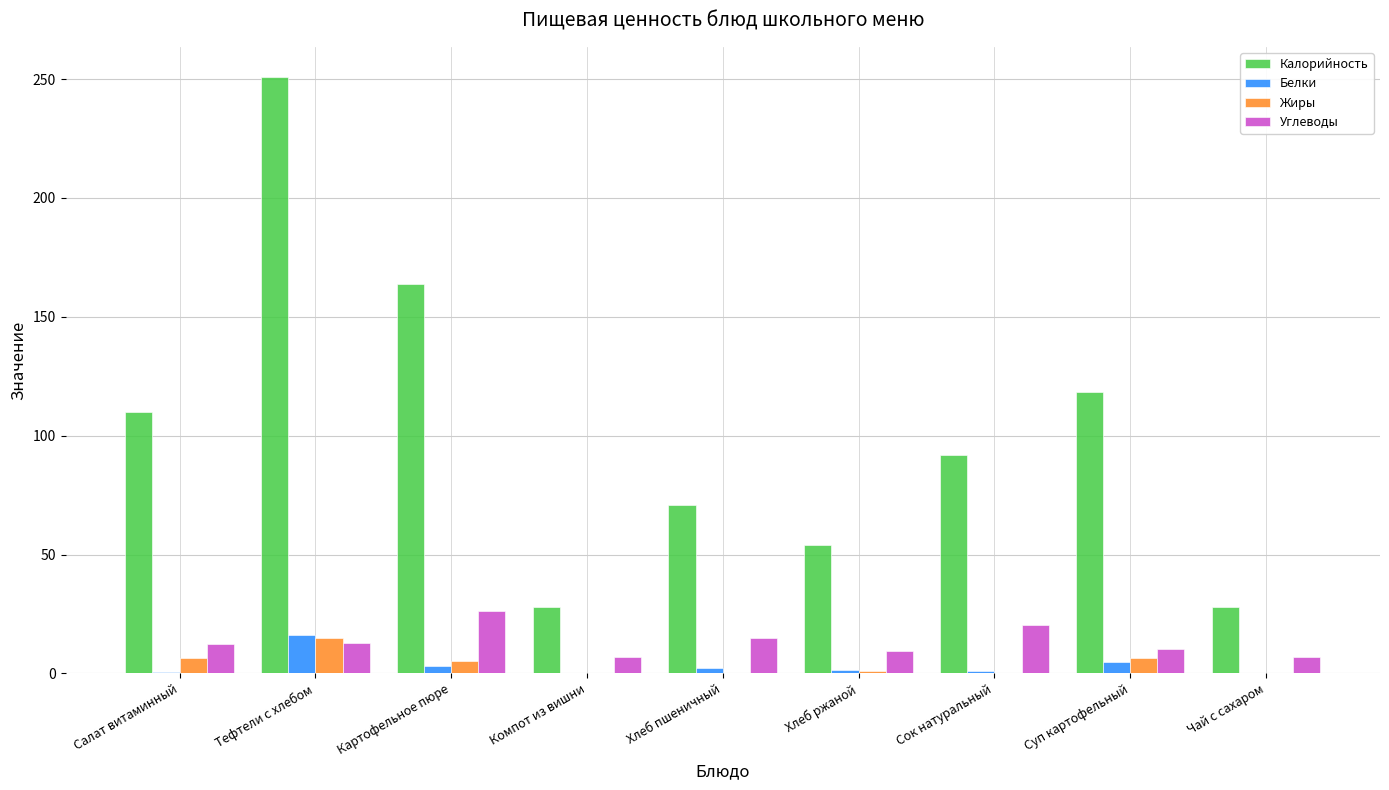

Which label corresponds to the largest value in the chart?

Тефтели c хлебом